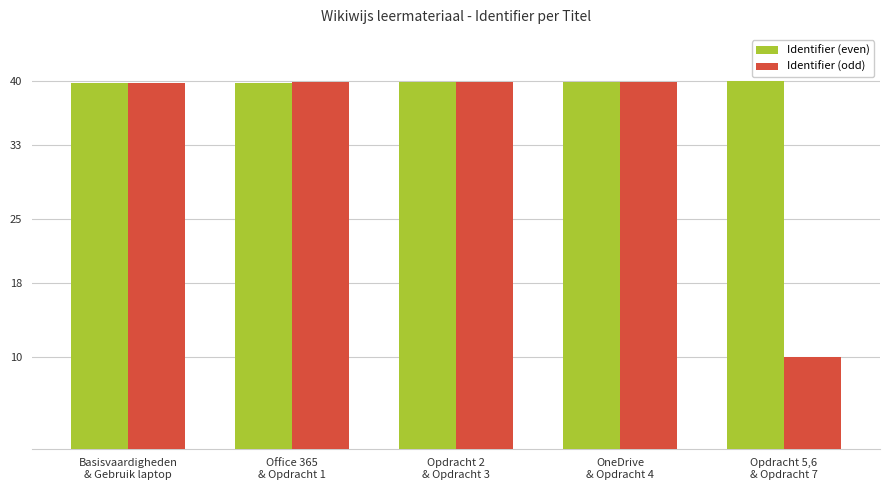

List the series in order of their overall mean, highest first.

Identifier (even), Identifier (odd)